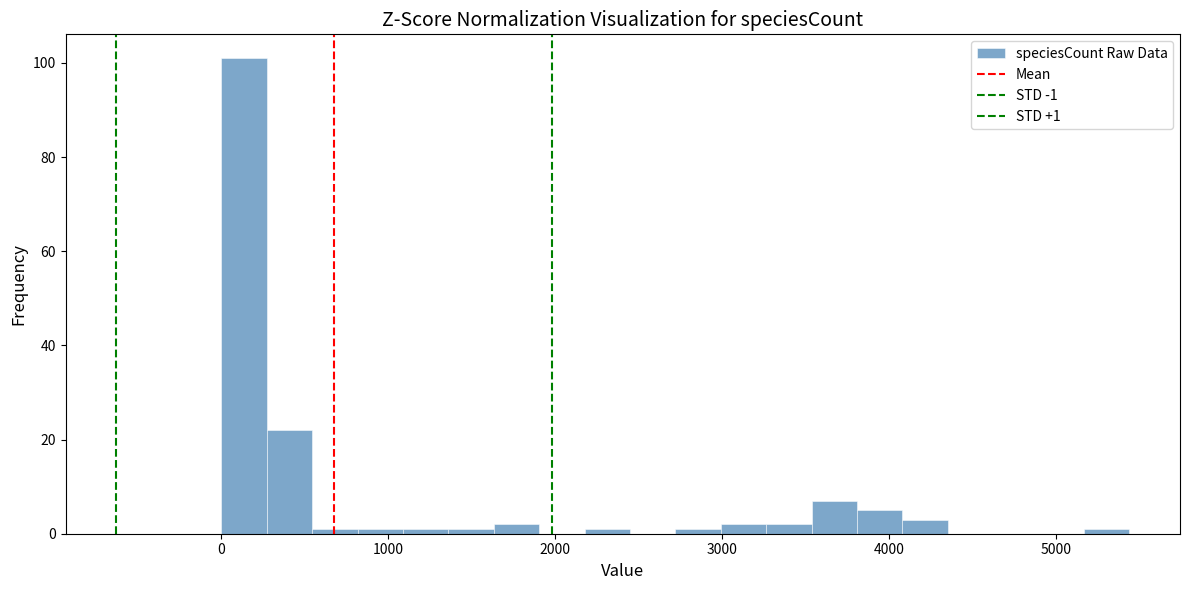

Read against the x-axis, roughly where is the centre of the tallest bar?

100